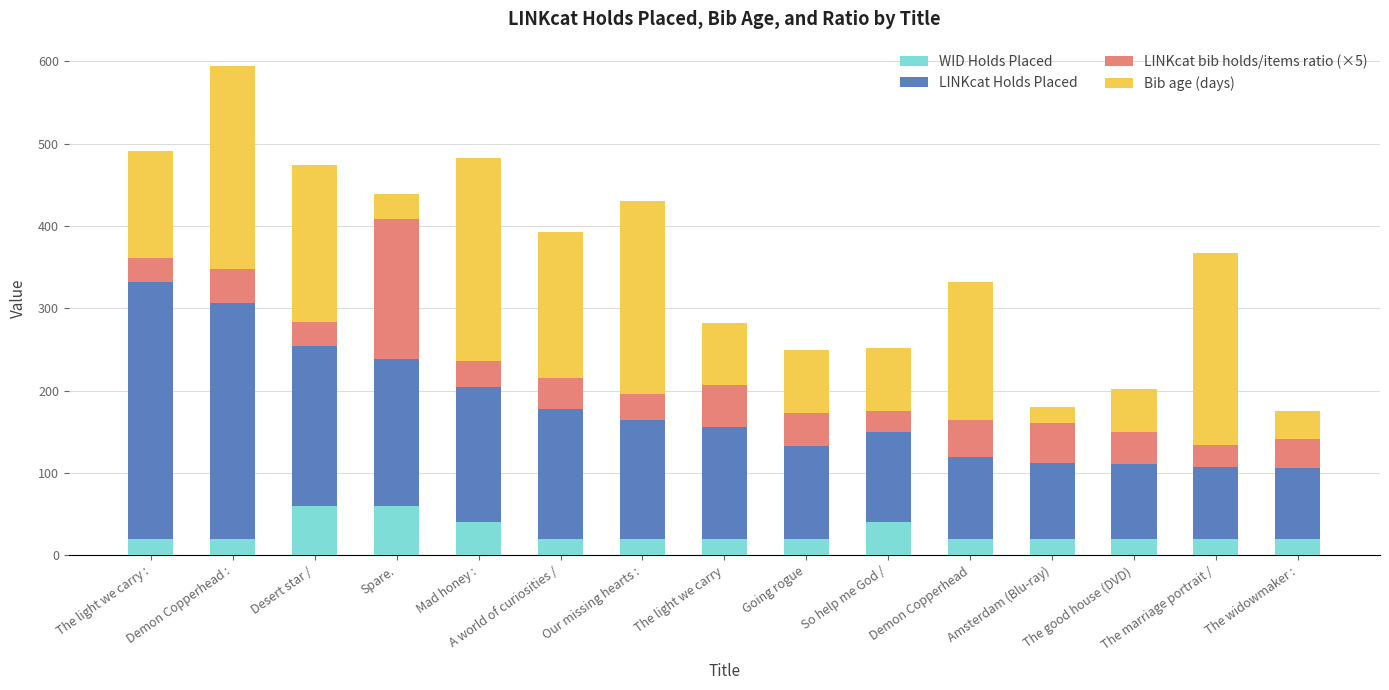

What is the highest value of the WID Holds Placed series?

60.0